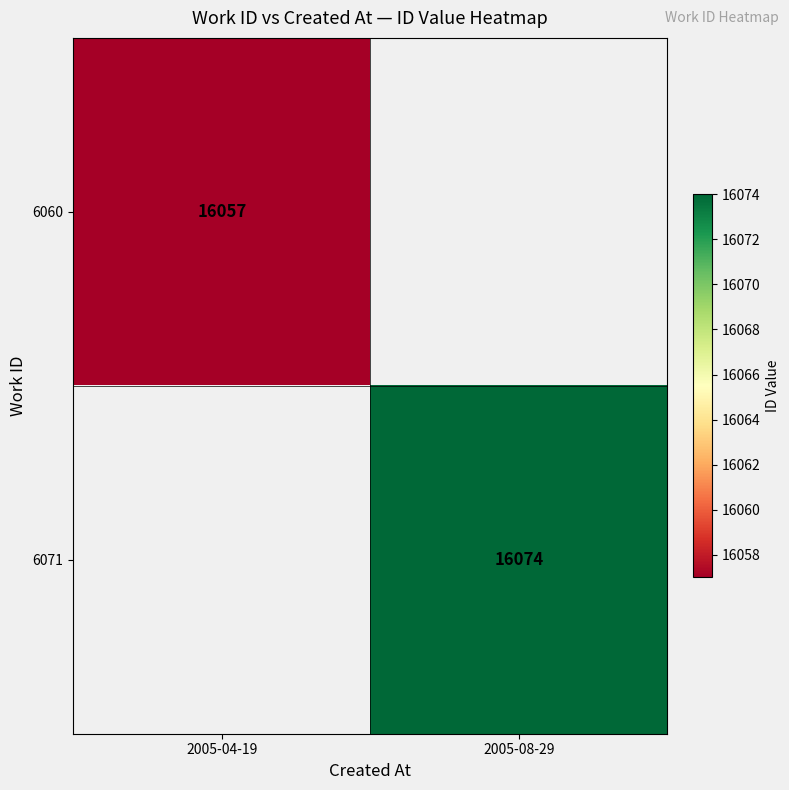

What is the total value across all series at 2005-04-19?

16057